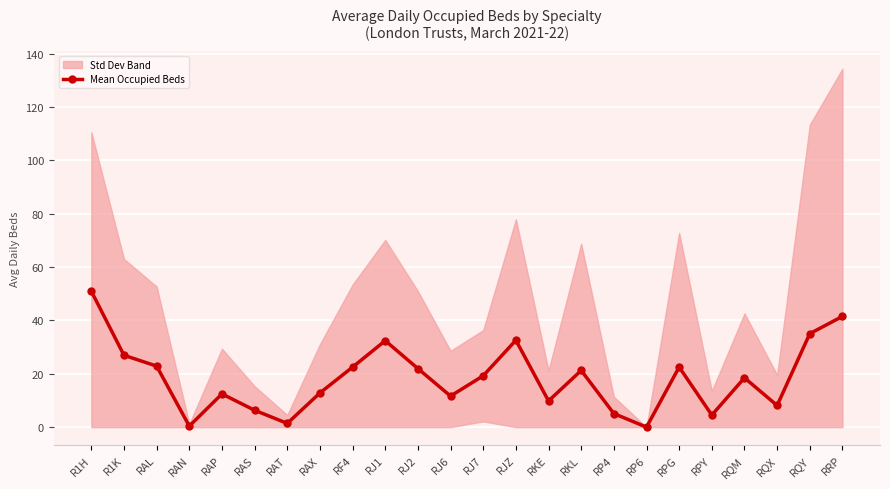

At which category does the data reach its first local peak?

RAP